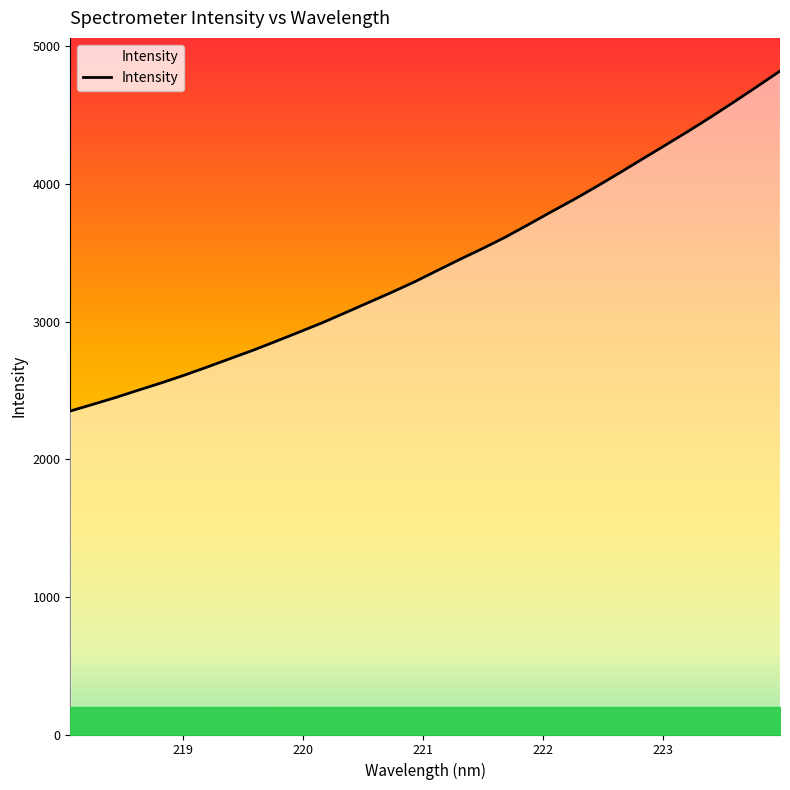

What is the difference between the values at 218.2508 and 222.263?

1488.7